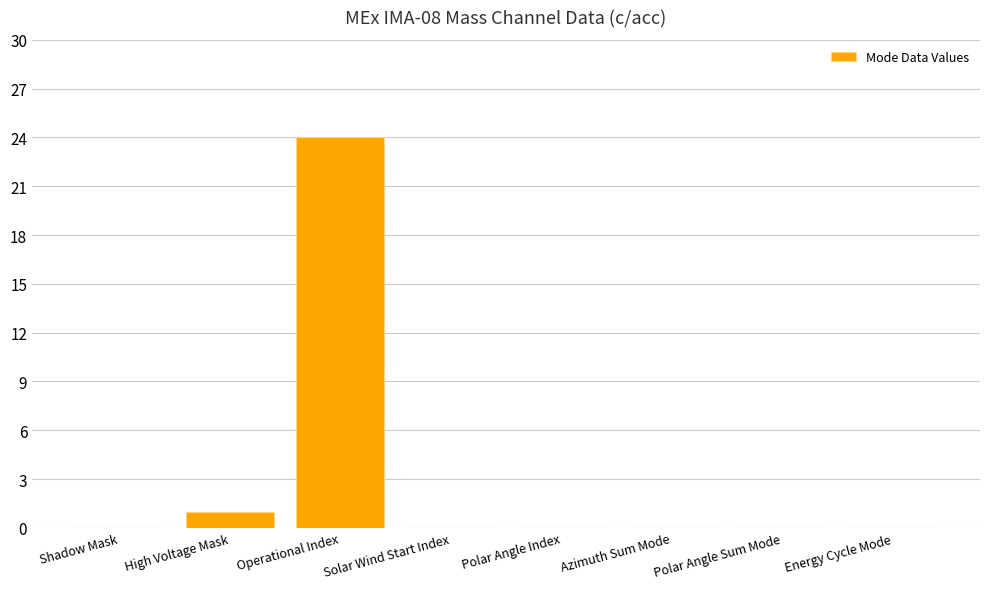

Where is the data nearest to the value 12?

High Voltage Mask